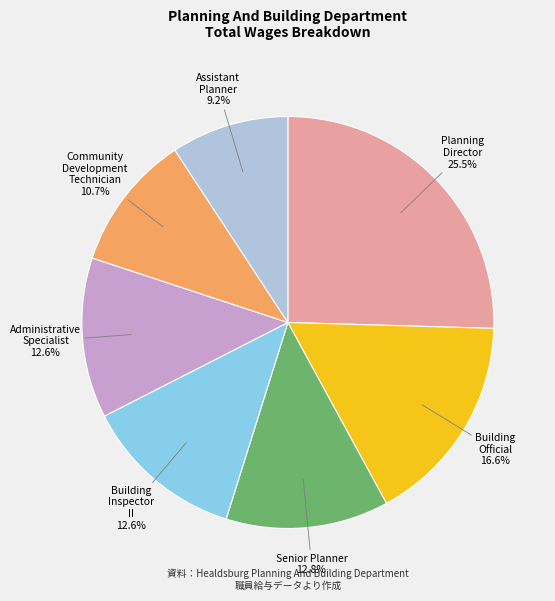

Is the sum of Community Development Technician and Building Inspector II greater than half?

No